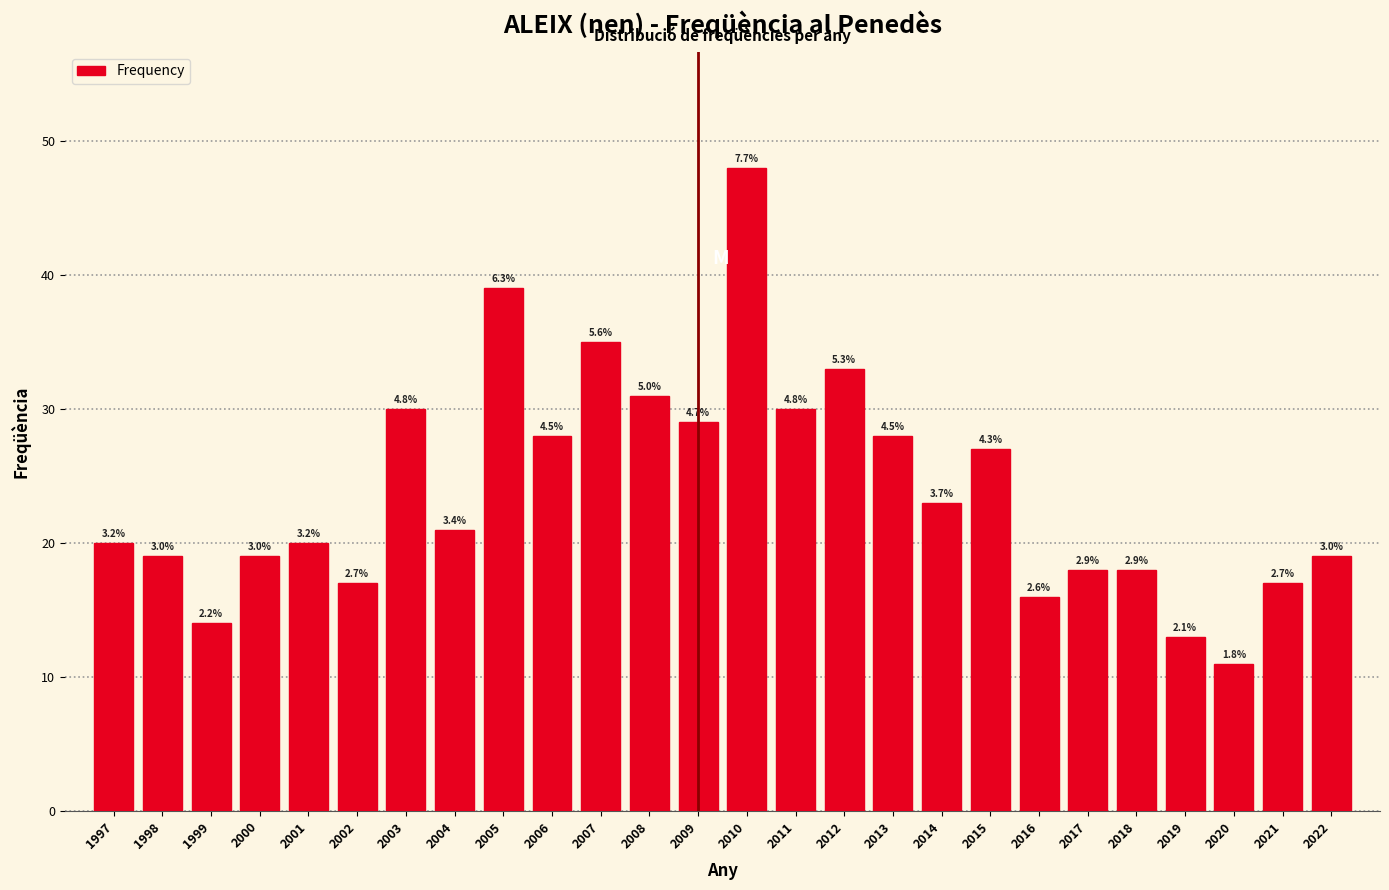

How many bars are there in total?

26